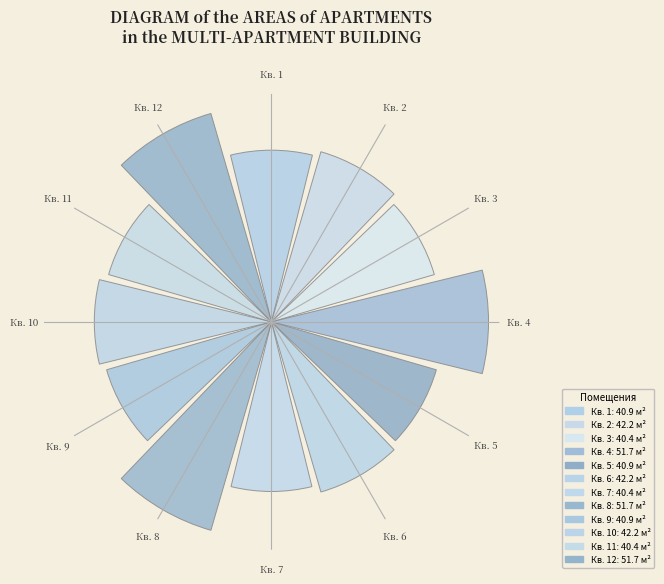

Are the bars horizontal?

No